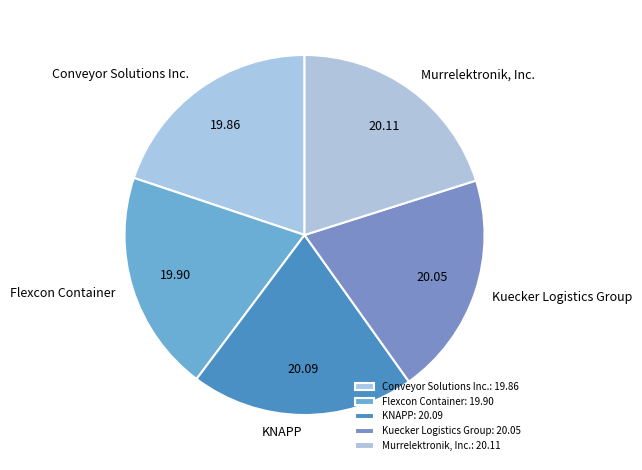

Approximately how many times larger is the value at KNAPP compared to Kuecker Logistics Group?

1.0